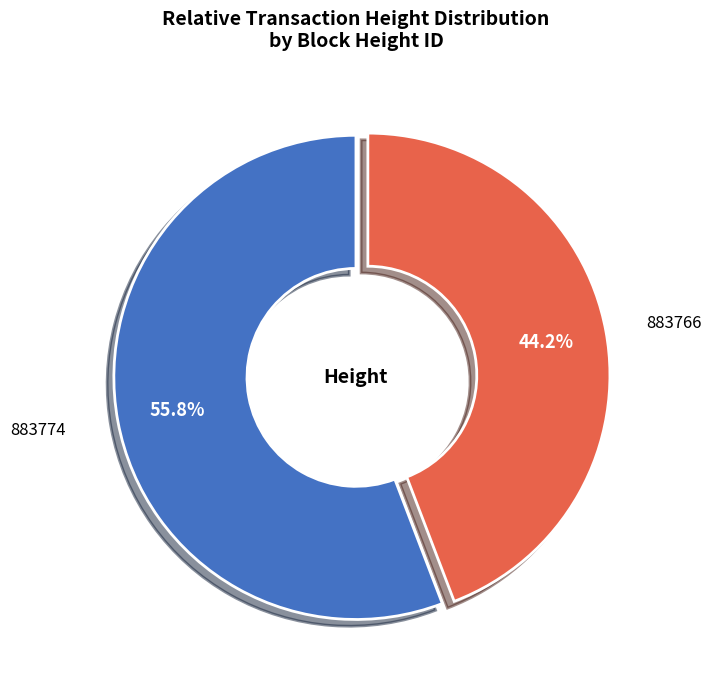

Is there a majority slice in this chart?

Yes